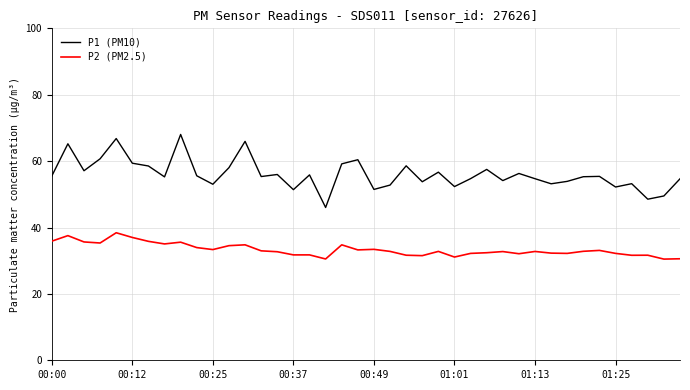

Is this an area chart (filled region under the line)?

No